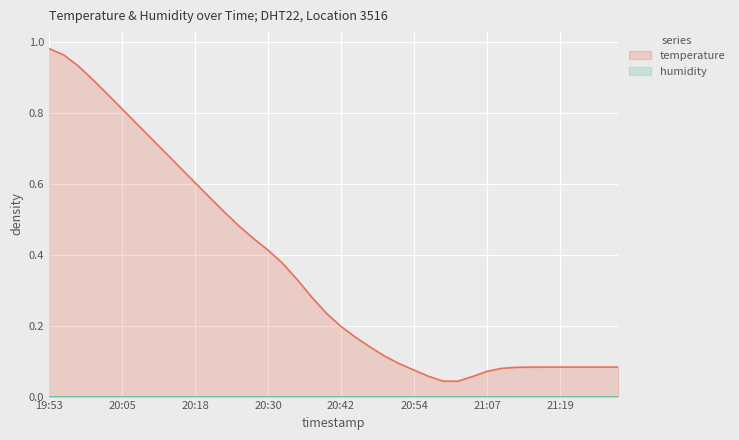

Reading left to right, what are all the values shown in this chart?

1.0	1.0	0.9	0.9	0.9	0.8	0.8	0.7	0.7	0.6	0.6	0.6	0.5	0.5	0.4	0.4	0.4	0.3	0.3	0.2	0.2	0.2	0.1	0.1	0.1	0.1	0.1	0.0	0.0	0.1	0.1	0.1	0.1	0.1	0.1	0.1	0.1	0.1	0.1	0.1